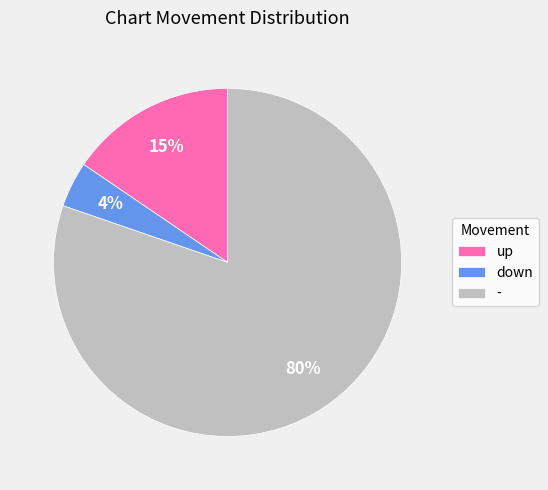

Which slice is the largest?

-